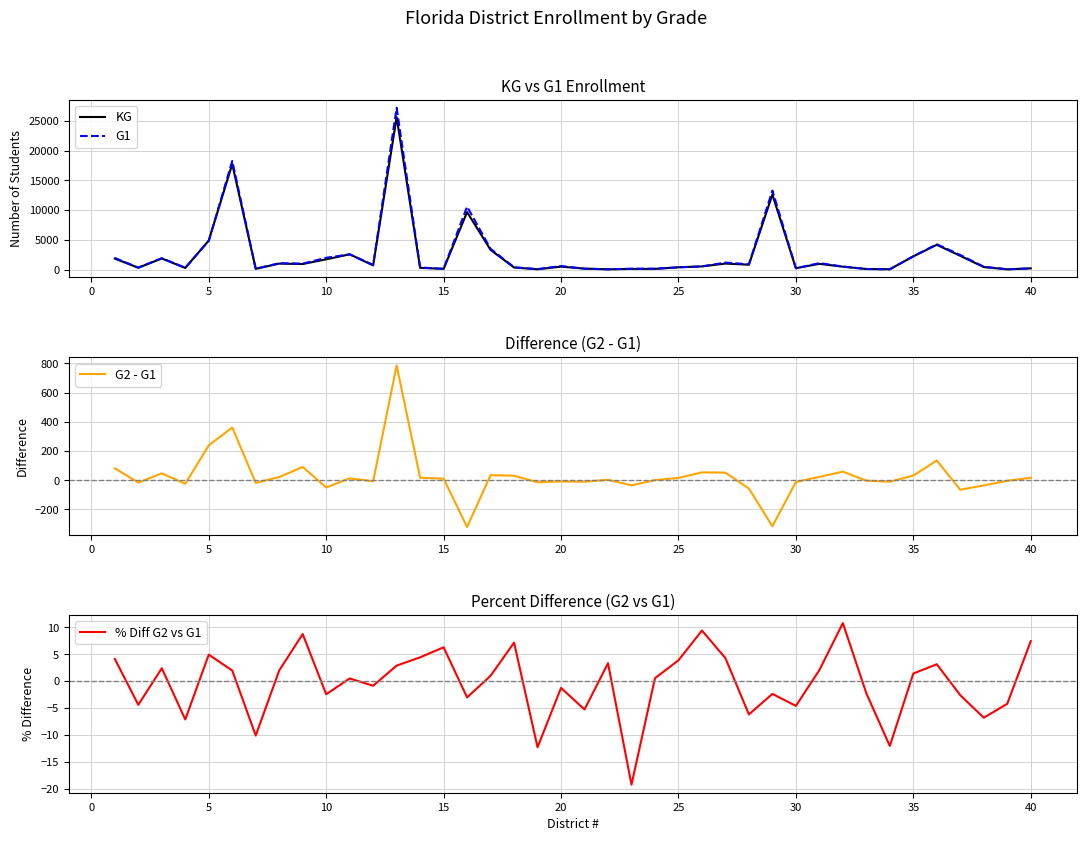

Reading right to left, what are all the values shown in this chart?

KG: 243.0	80.0	463.0	2345.0	4198.0	2254.0	97.0	137.0	525.0	1003.0	273.0	12624.0	857.0	1048.0	573.0	423.0	157.0	155.0	83.0	199.0	535.0	94.0	384.0	3341.0	9682.0	159.0	333.0	25619.0	742.0	2598.0	1758.0	973.0	1041.0	167.0	17740.0	4917.0	314.0	1900.0	348.0	1883.0
G1: 229.0	95.0	515.0	2492.0	4293.0	2264.0	83.0	133.0	547.0	1122.0	261.0	13294.0	921.0	1215.0	574.0	413.0	184.0	182.0	90.0	190.0	637.0	114.0	433.0	3520.0	10601.0	175.0	384.0	27180.0	824.0	2599.0	2015.0	1040.0	1106.0	178.0	18256.0	4850.0	337.0	1959.0	364.0	1987.0
G2 - G1: 17.0	-4.0	-35.0	-65.0	135.0	32.0	-10.0	-3.0	59.0	23.0	-12.0	-315.0	-57.0	52.0	54.0	16.0	1.0	-35.0	3.0	-10.0	-8.0	-14.0	31.0	35.0	-320.0	11.0	17.0	786.0	-7.0	13.0	-49.0	91.0	22.0	-18.0	361.0	239.0	-24.0	47.0	-16.0	82.0
% Diff G2 vs G1: 7.4	-4.2	-6.8	-2.6	3.1	1.4	-12.0	-2.3	10.8	2.0	-4.6	-2.4	-6.2	4.3	9.4	3.9	0.5	-19.2	3.3	-5.3	-1.3	-12.3	7.2	1.0	-3.0	6.3	4.4	2.9	-0.8	0.5	-2.4	8.8	2.0	-10.1	2.0	4.9	-7.1	2.4	-4.4	4.1